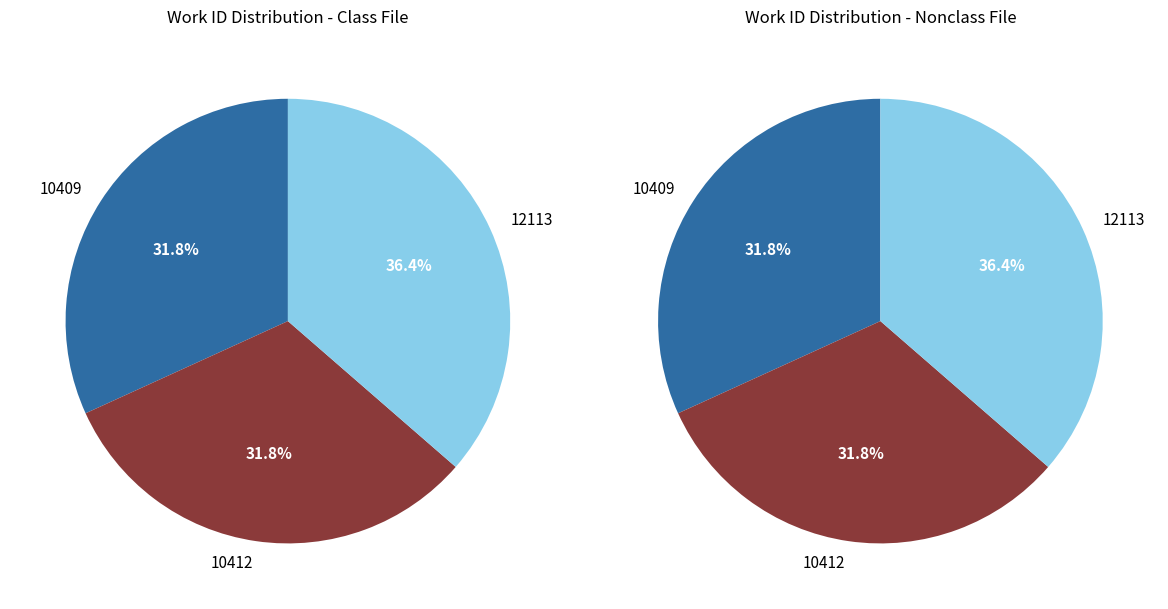

What is the largest slice in the pie chart?

12113